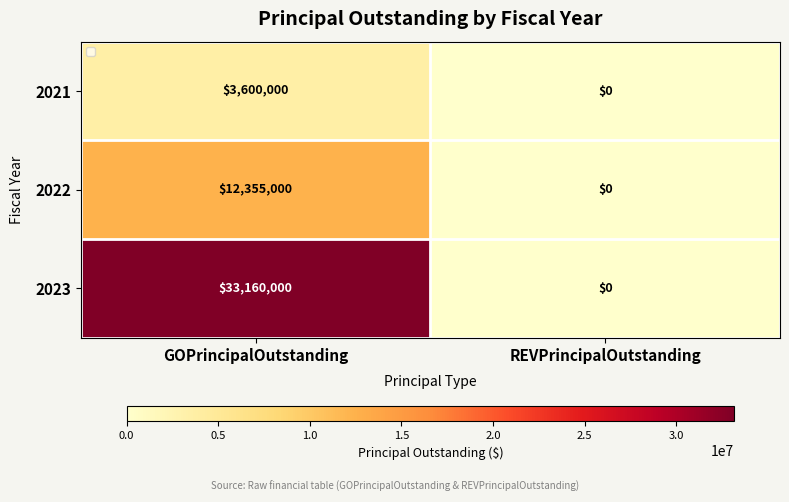

Which category has the lowest value across all series?

REVPrincipalOutstanding